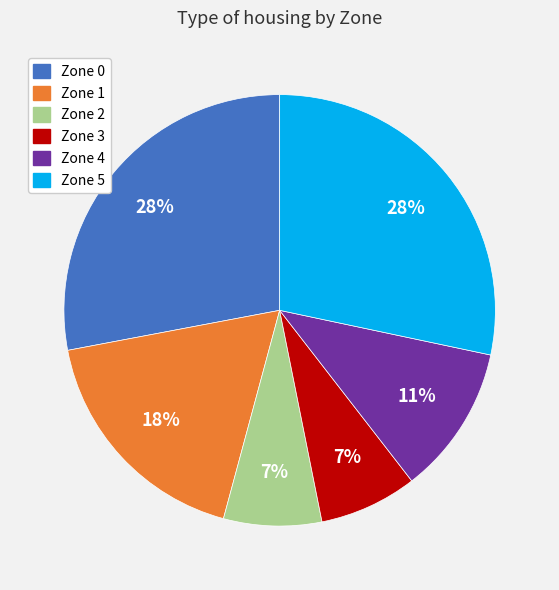

To the nearest percent, what is the difference between the largest and smallest slice percentages?

21%